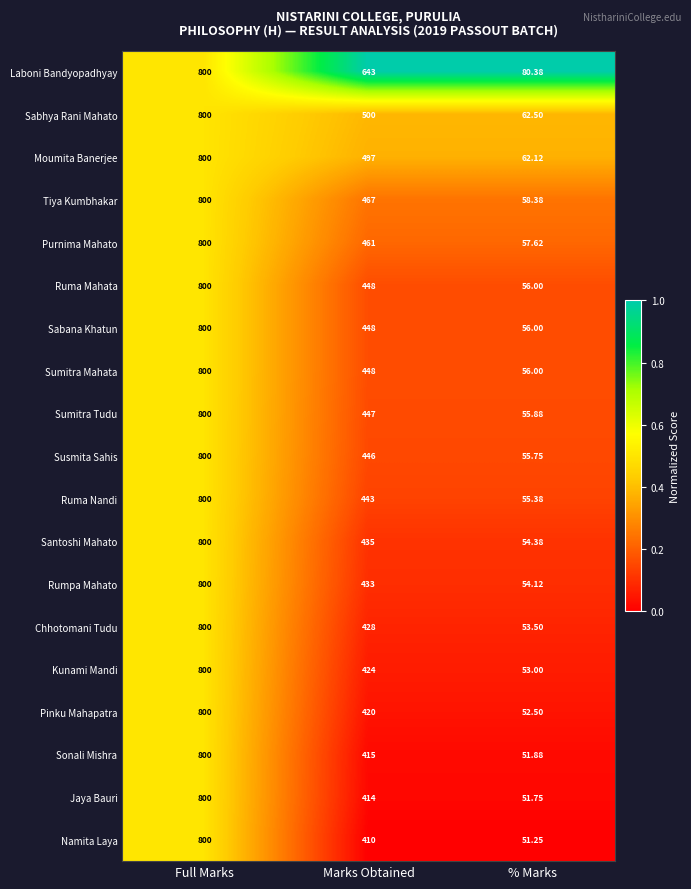

List the labels in order of Pinku Mahapatra value, largest first.

Full Marks, Marks Obtained, % Marks